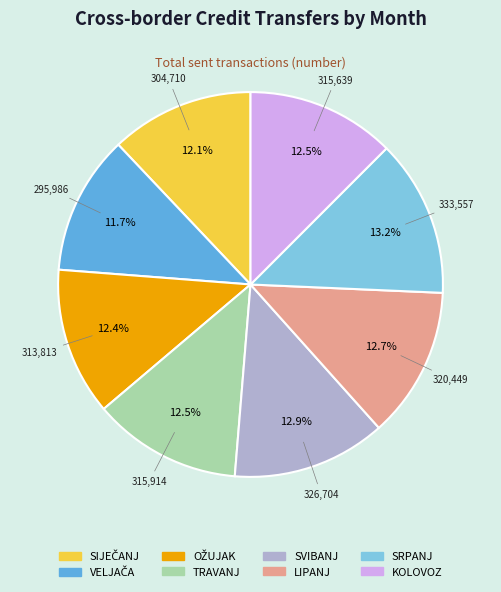

Does any single category account for the majority?

No